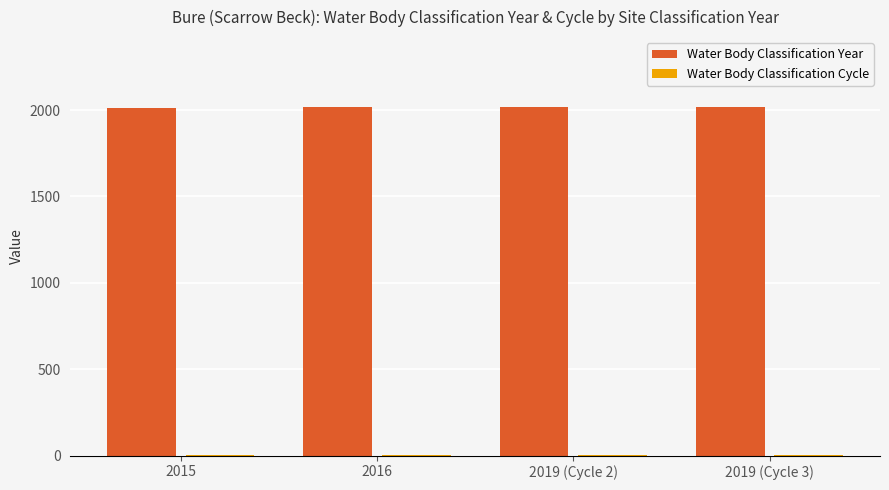

What is the highest value of the Water Body Classification Year series?

2019